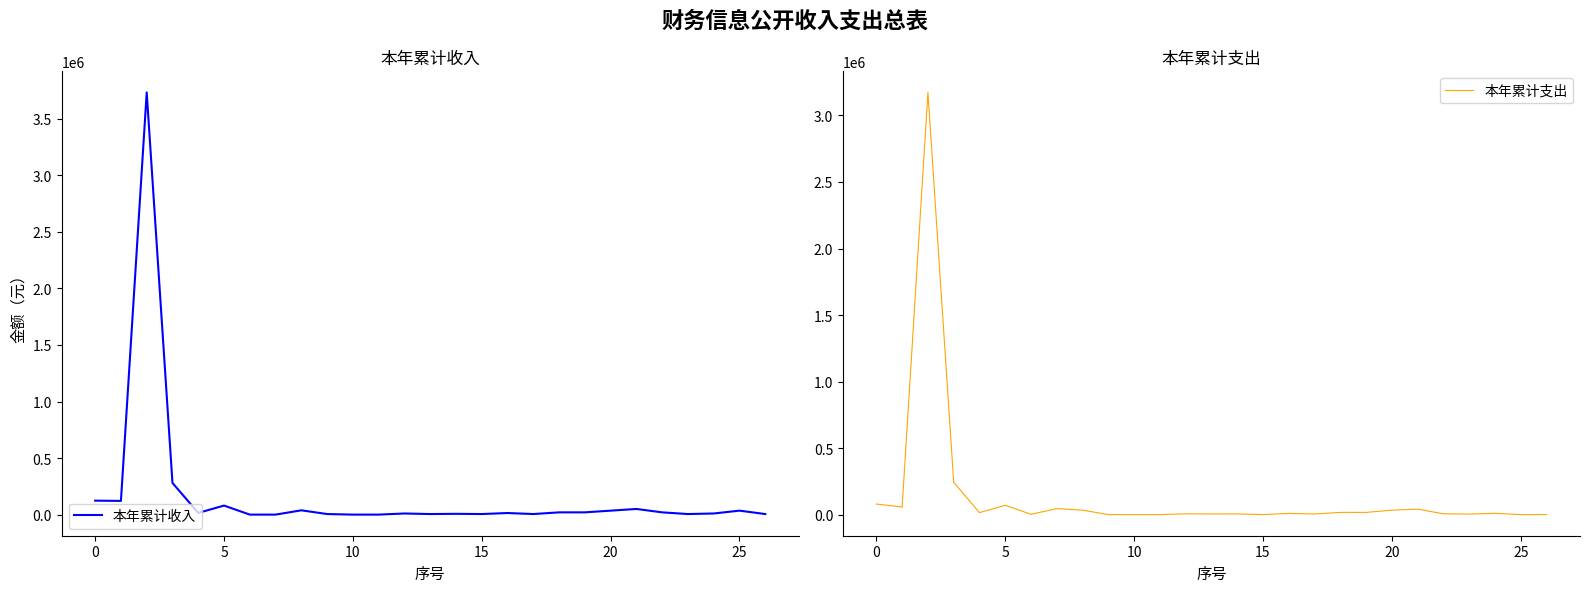

What is the sum of the 本年累计收入 values at 25 and 14?

42000.0